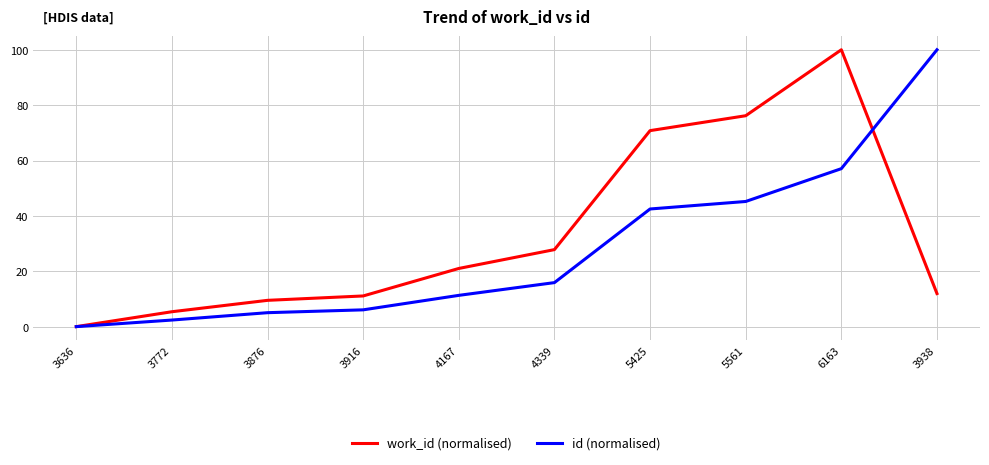

Is the value of id (normalised) at 3938 greater than the value of work_id (normalised) at 4167?

Yes